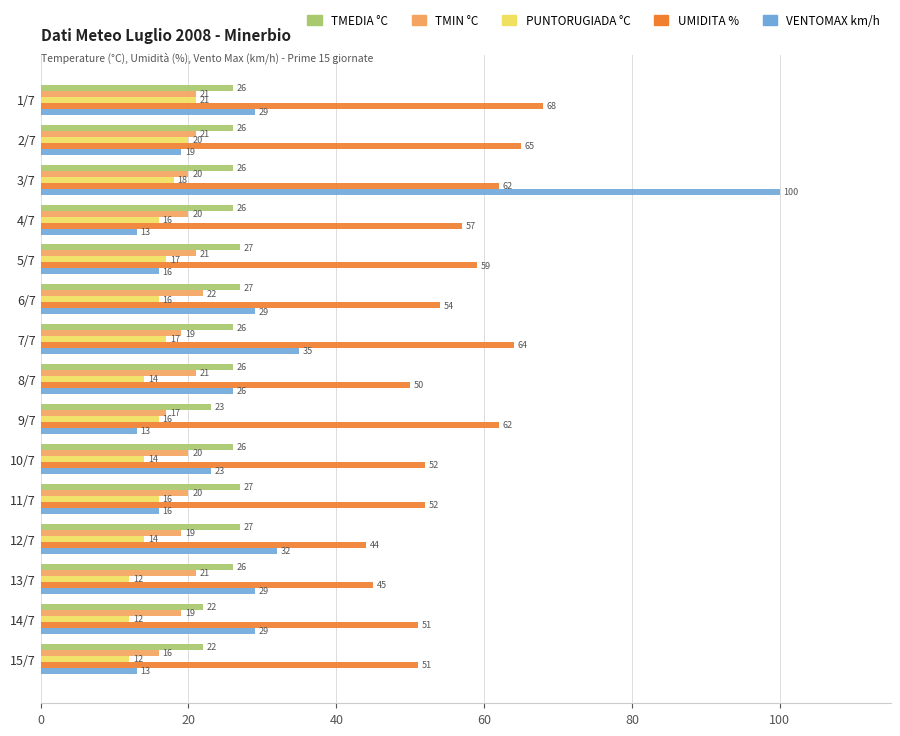

What is the maximum value for VENTOMAX km/h?

100